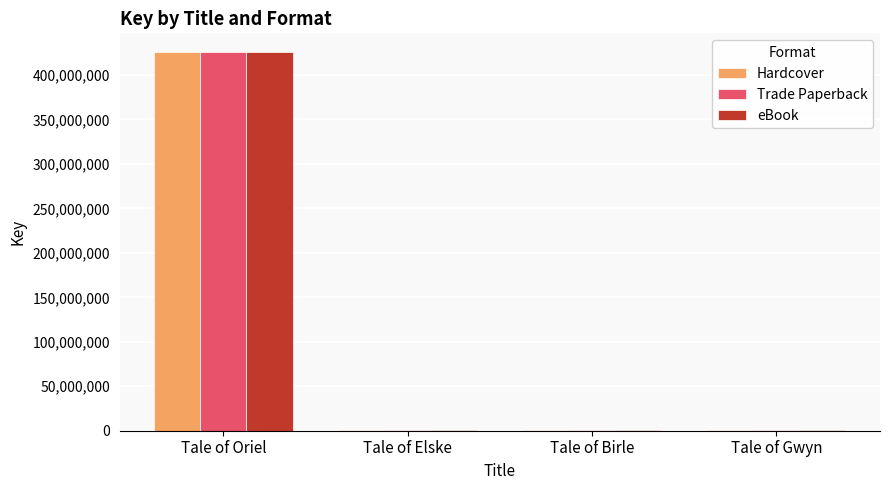

Count the number of categories in the chart.

4